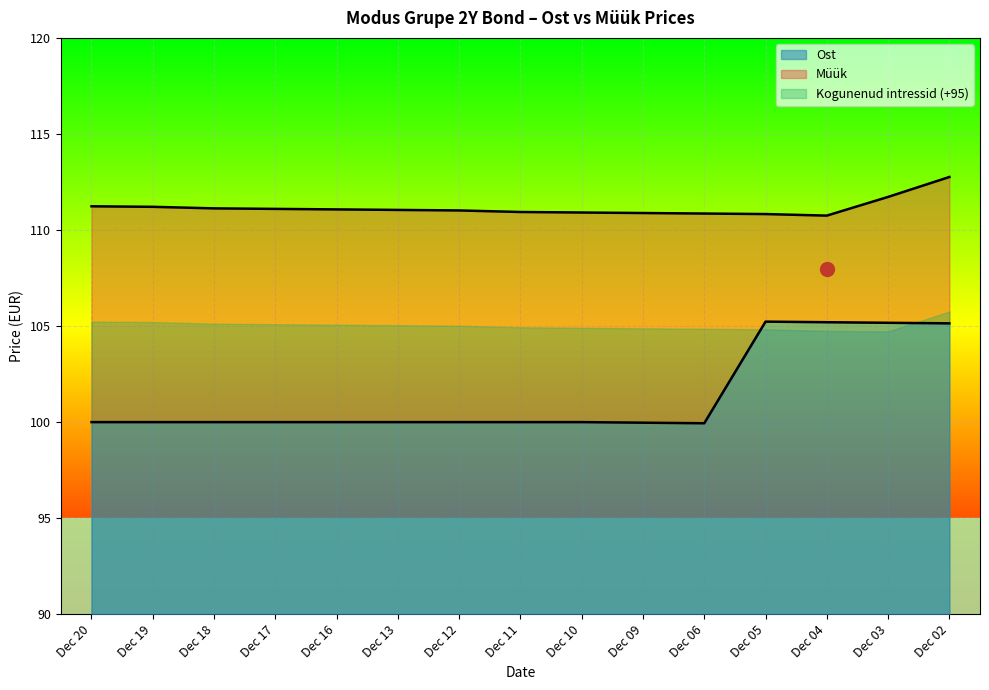

Which series changed the most between 2024-12-12 and 2024-11-27?

Ost